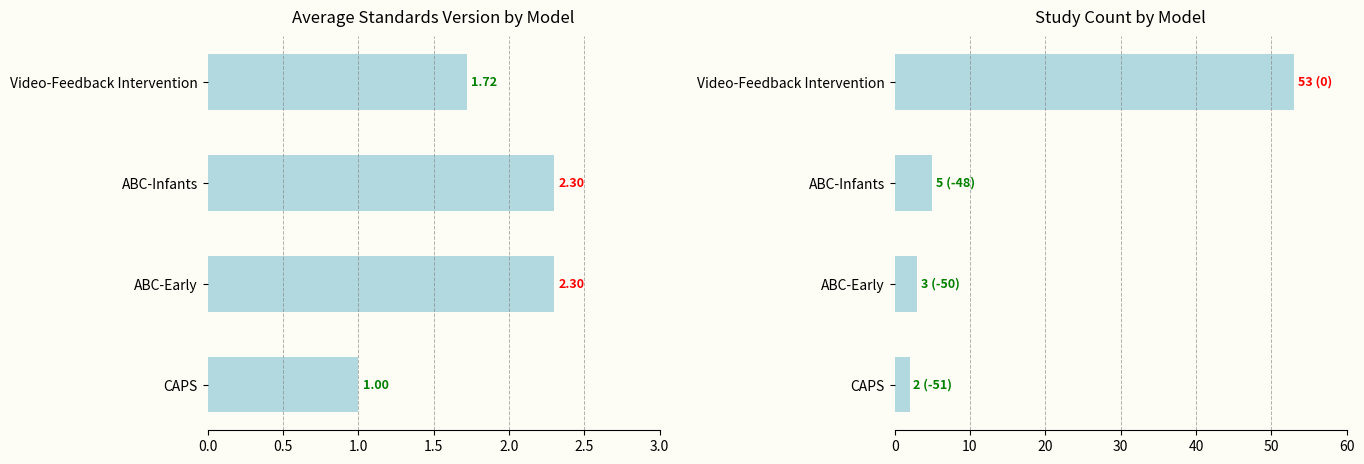

List the series in order of their overall mean, highest first.

Study Count, Avg Standards Version